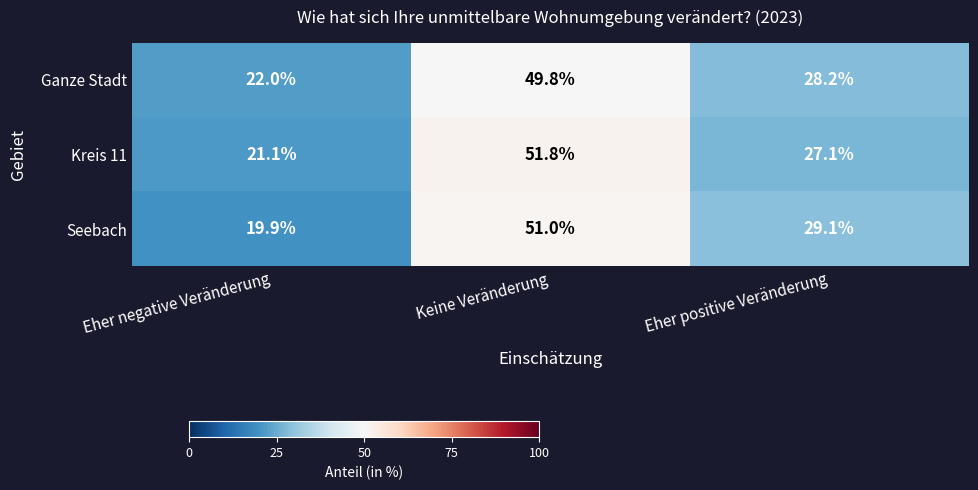

Rank the series by their maximum value, from lowest to highest.

Ganze Stadt, Seebach, Kreis 11